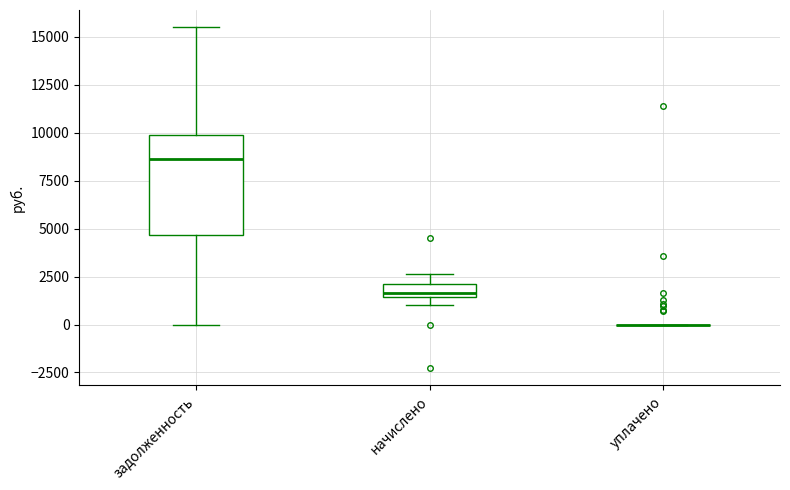

Where is the upper edge of the box for задолженность on the y-axis? The values are not printed on the chart, so give them approximately, as read against the axis.

10000